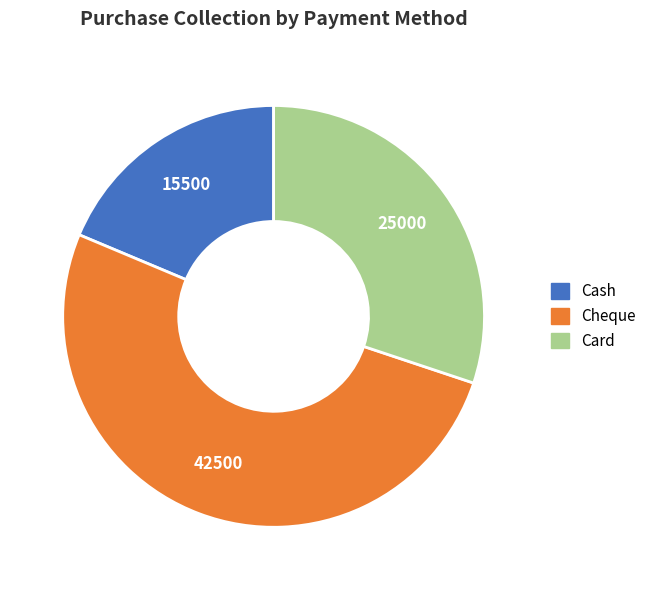

How many slices are in this pie chart?

3